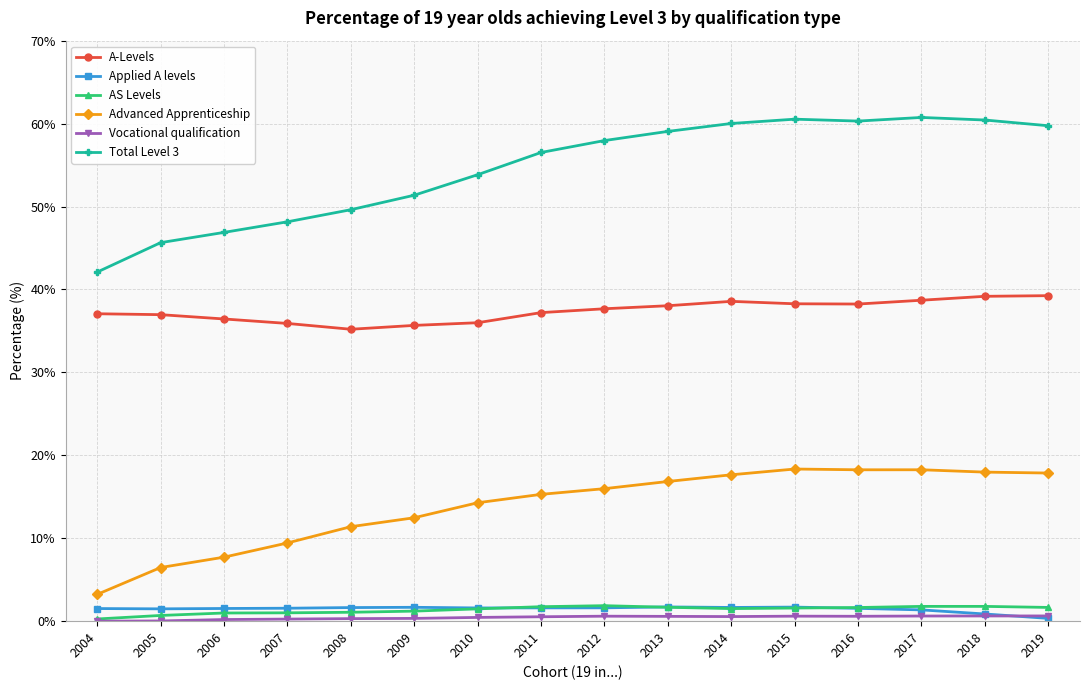

What is the value of the Applied A levels point at the 15th from the left?

0.9